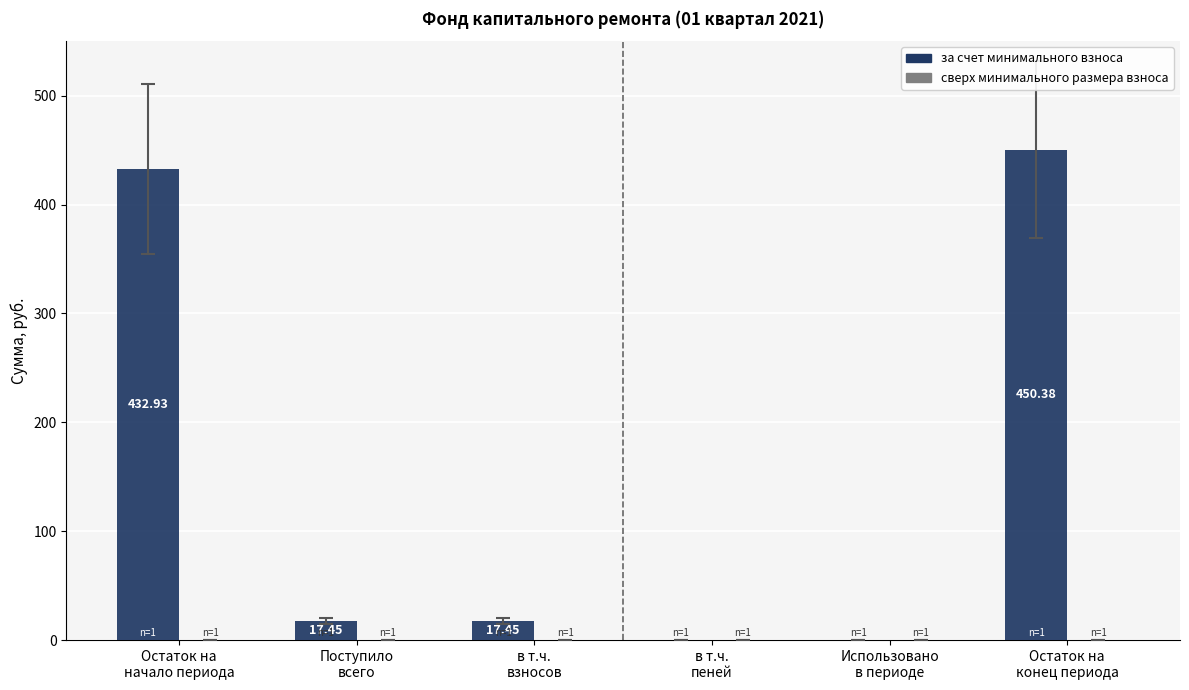

What is the sum of all values?

918.2